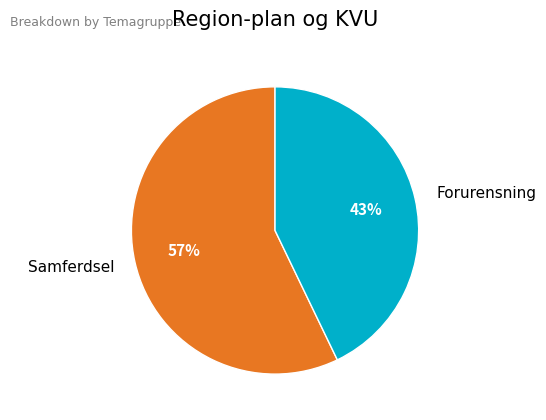

Combined, do Forurensning and Samferdsel account for over 50%?

Yes